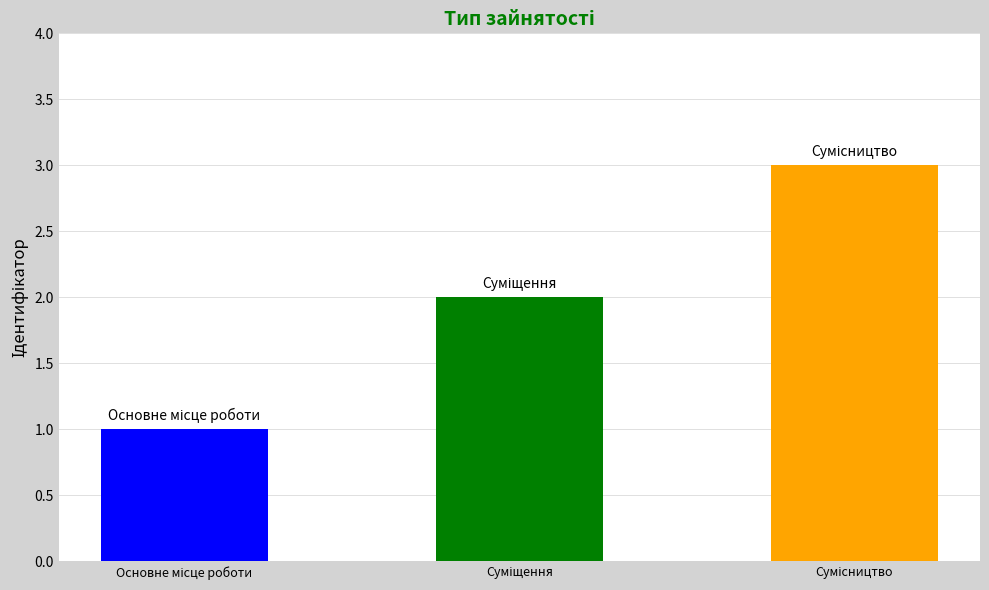

What is the sum of all values?

6